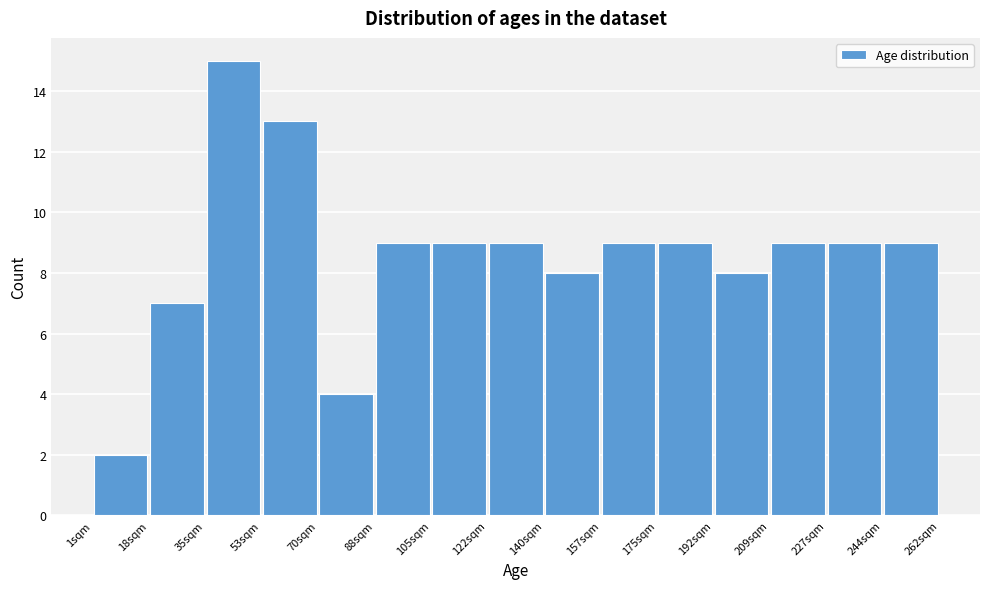

Reading left to right, list every bar in this chart as the range it spans on the x-axis followed by its height. Neither the bar edges nor the heights are printed on the chart, so give them approximately, as read against the axes.

1.0 to 18.4: 2
18.4 to 35.8: 7
35.8 to 53.2: 15
53.2 to 70.6: 13
70.6 to 88.0: 4
88.0 to 105.4: 9
105.4 to 122.8: 9
122.8 to 140.2: 9
140.2 to 157.6: 8
157.6 to 175.0: 9
175.0 to 192.4: 9
192.4 to 209.8: 8
209.8 to 227.2: 9
227.2 to 244.6: 9
244.6 to 262.0: 9